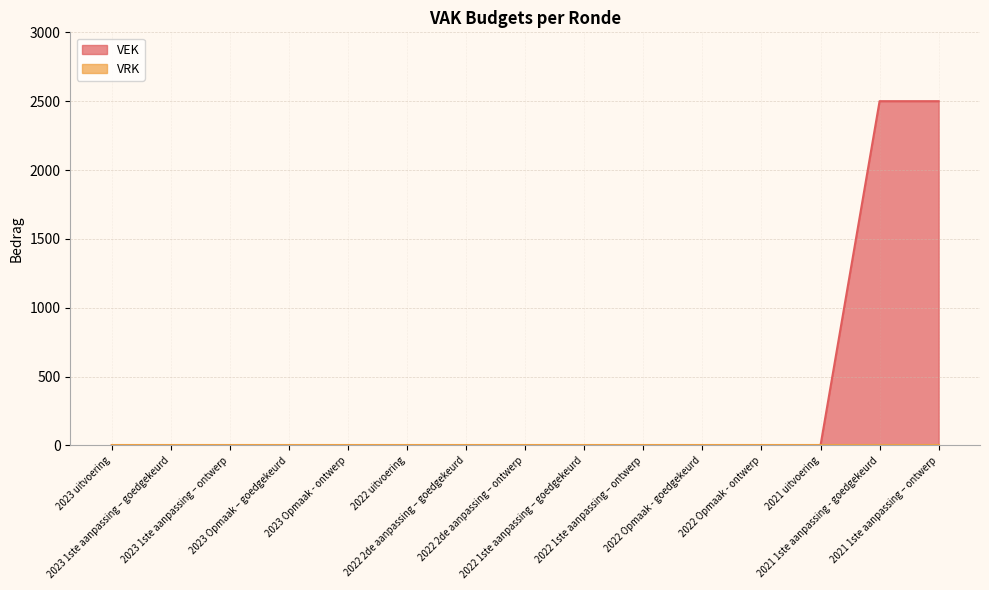

Is it true that the value at 2022 2de aanpassing – goedgekeurd is 0?

True